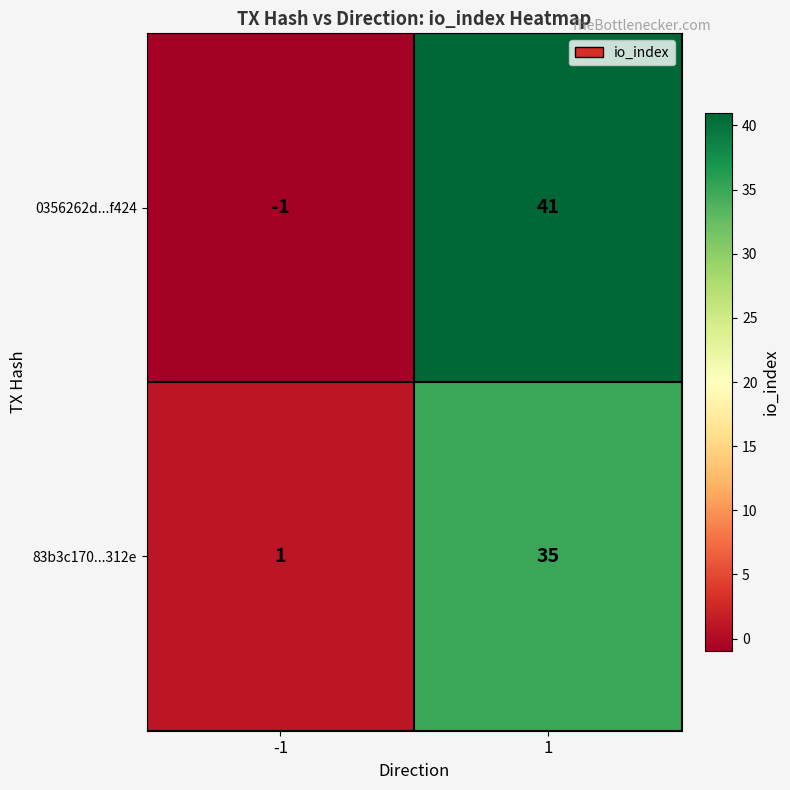

Is the value of 83b3c170...312e at -1 greater than the value of 0356262d...f424 at -1?

Yes